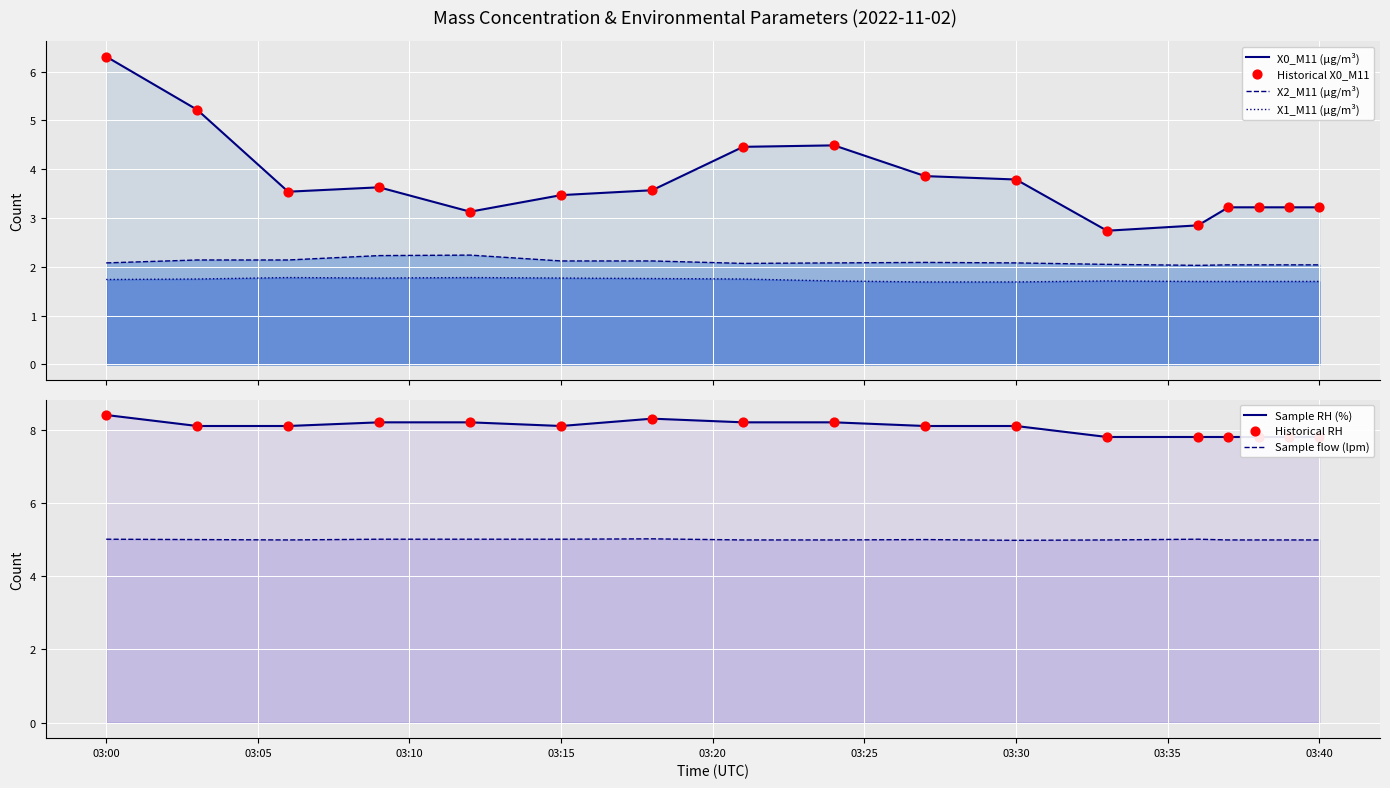

What is the total value across all series at 03:15?

20.5